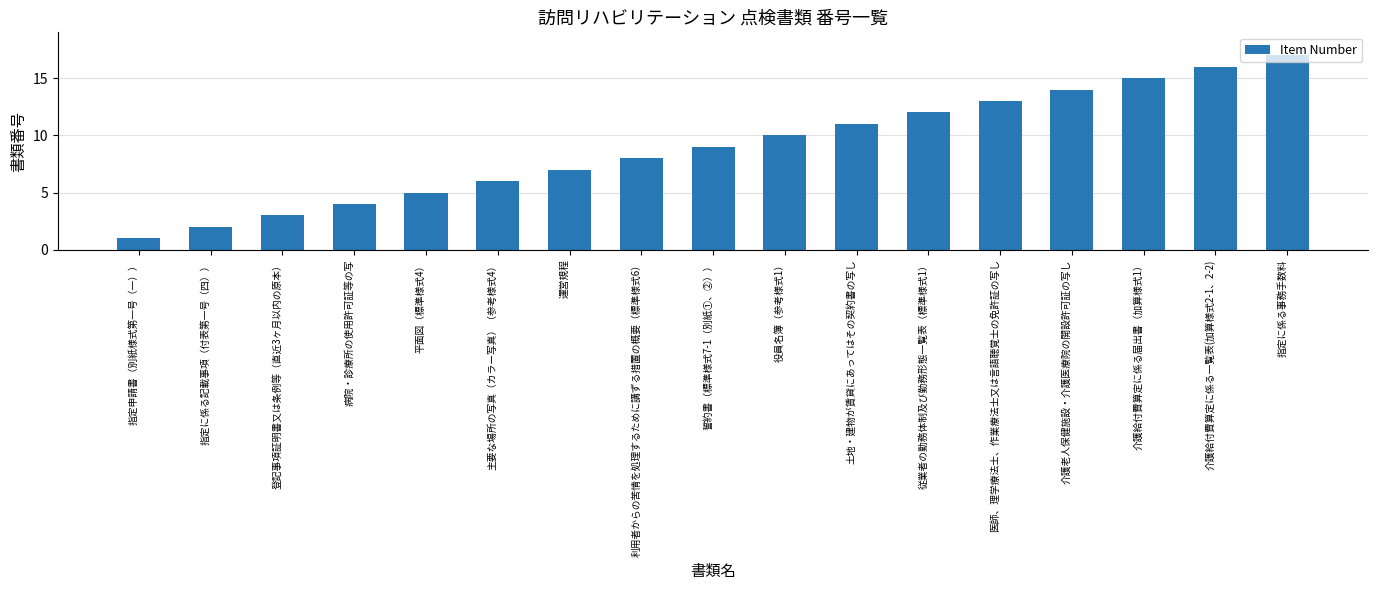

What is the sum of the values at 介護給付費算定に係る届出書（加算様式1） and 主要な場所の写真（カラー写真）（参考様式4）?

21